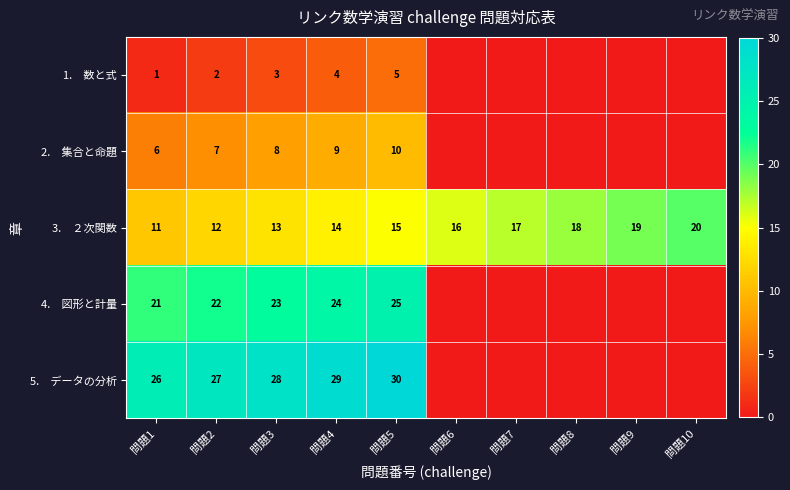

Which label corresponds to the largest value in the chart?

問題5